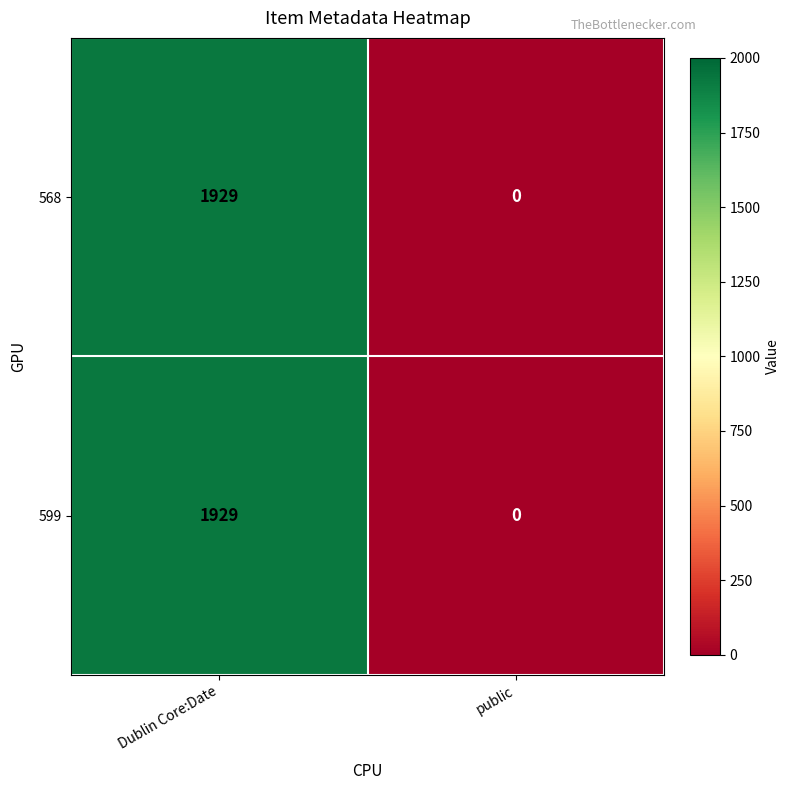

How many positive values does the 599 series have?

1